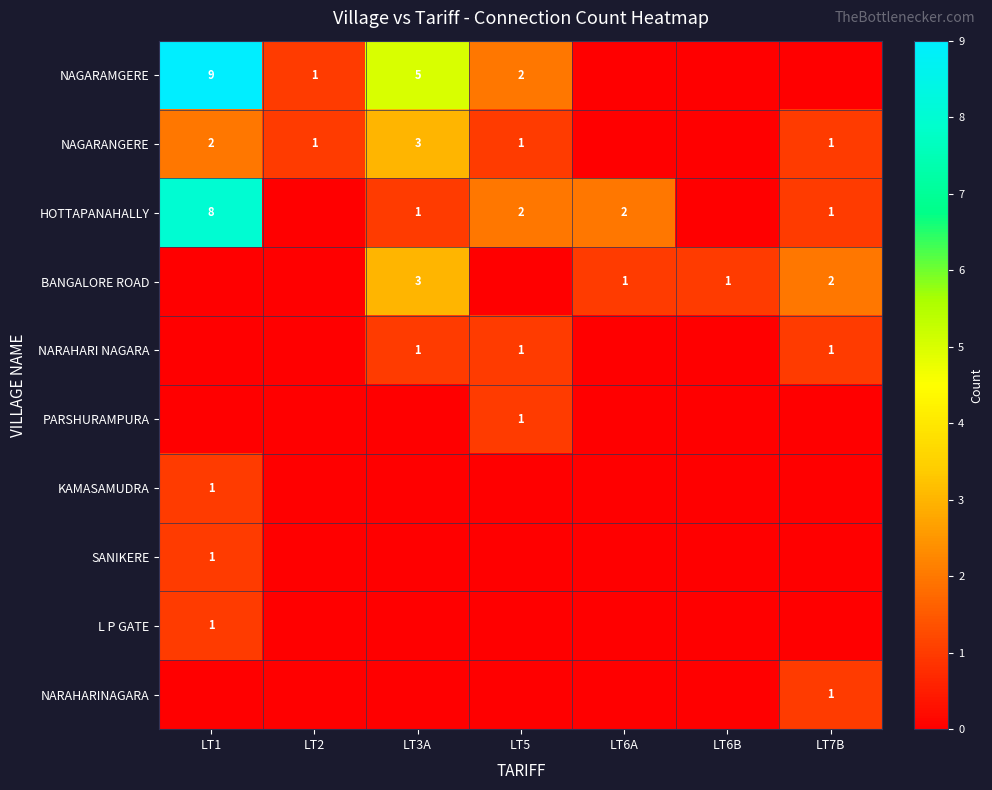

List the series in order of their peak value, lowest first.

NARAHARI NAGARA, PARSHURAMPURA, KAMASAMUDRA, SANIKERE, L P GATE, NARAHARINAGARA, NAGARANGERE, BANGALORE ROAD, HOTTAPANAHALLY, NAGARAMGERE